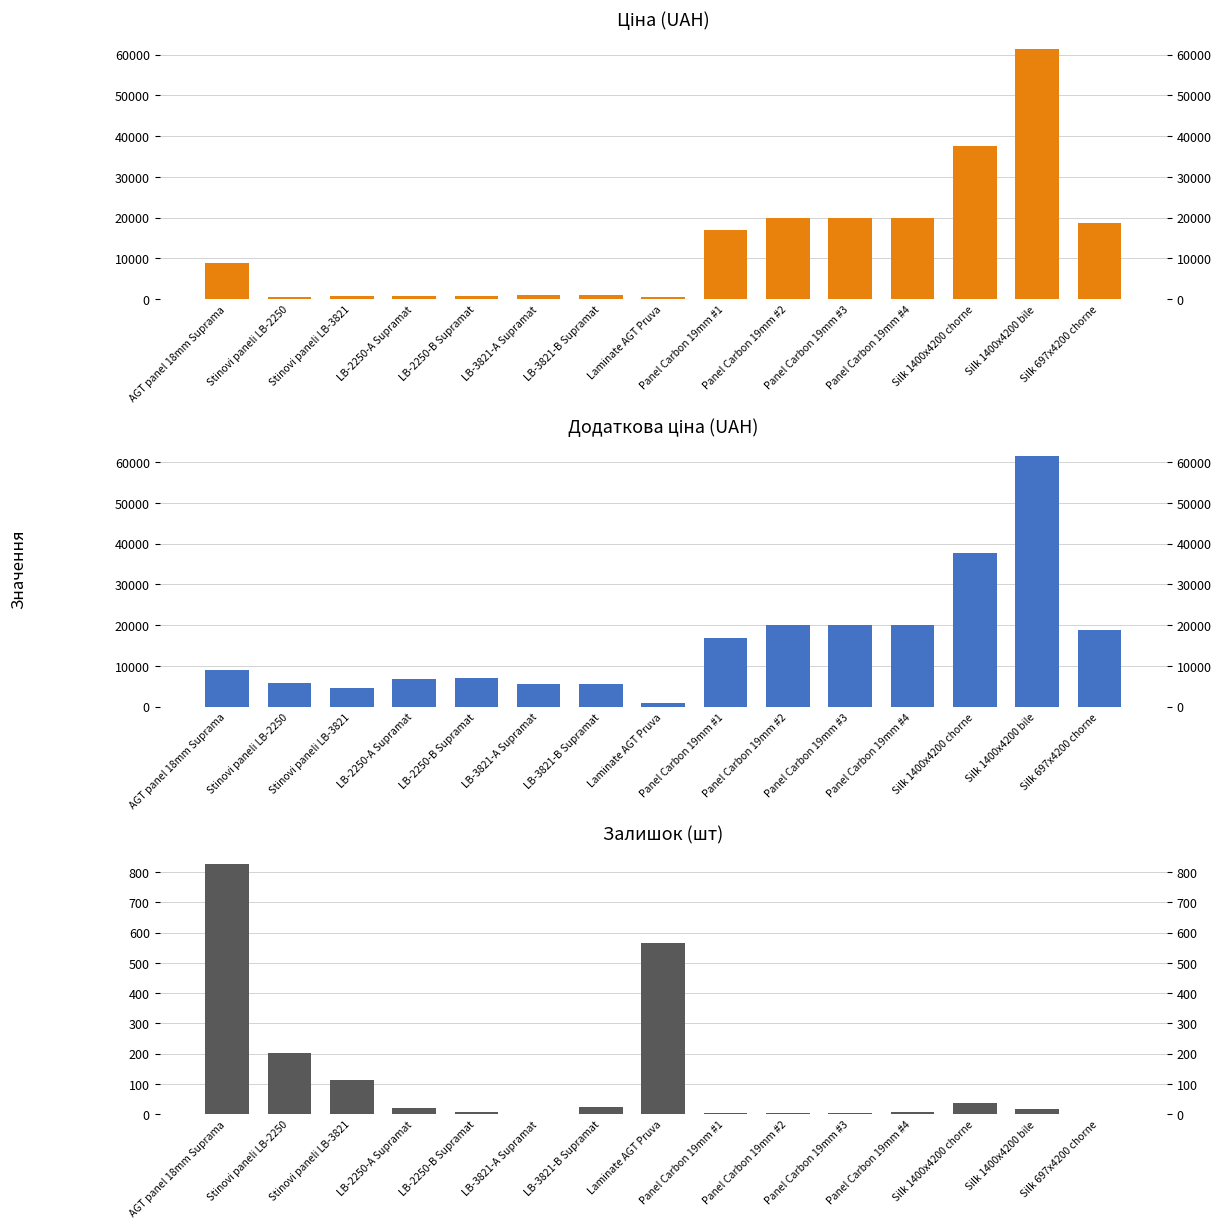

Reading left to right, transcribe all the data shown in this chart.

Ціна: AGT panel 18mm Suprama=8934.1	Stinovi paneli LB-2250=584.4	Stinovi paneli LB-3821=752.2	LB-2250-A Supramat=681.0	LB-2250-B Supramat=705.1	LB-3821-A Supramat=934.5	LB-3821-B Supramat=910.4	Laminate AGT Pruva=564.0	Panel Carbon 19mm #1=16976.3	Panel Carbon 19mm #2=19964.2	Panel Carbon 19mm #3=19964.2	Panel Carbon 19mm #4=19964.2	Silk 1400x4200 chorne=37593.6	Silk 1400x4200 bile=61434.3	Silk 697x4200 chorne=18796.8
Доп. ціна: AGT panel 18mm Suprama=8934.1	Stinovi paneli LB-2250=5843.9	Stinovi paneli LB-3821=4513.3	LB-2250-A Supramat=6809.8	LB-2250-B Supramat=7051.3	LB-3821-A Supramat=5607.2	LB-3821-B Supramat=5462.3	Laminate AGT Pruva=1017.8	Panel Carbon 19mm #1=16976.3	Panel Carbon 19mm #2=19964.2	Panel Carbon 19mm #3=19964.2	Panel Carbon 19mm #4=19964.2	Silk 1400x4200 chorne=37593.6	Silk 1400x4200 bile=61434.3	Silk 697x4200 chorne=18796.8
Залишок: AGT panel 18mm Suprama=827.0	Stinovi paneli LB-2250=202.0	Stinovi paneli LB-3821=113.0	LB-2250-A Supramat=19.0	LB-2250-B Supramat=8.0	LB-3821-A Supramat=2.0	LB-3821-B Supramat=24.0	Laminate AGT Pruva=566.0	Panel Carbon 19mm #1=4.0	Panel Carbon 19mm #2=3.0	Panel Carbon 19mm #3=5.0	Panel Carbon 19mm #4=7.0	Silk 1400x4200 chorne=36.0	Silk 1400x4200 bile=16.0	Silk 697x4200 chorne=0.0